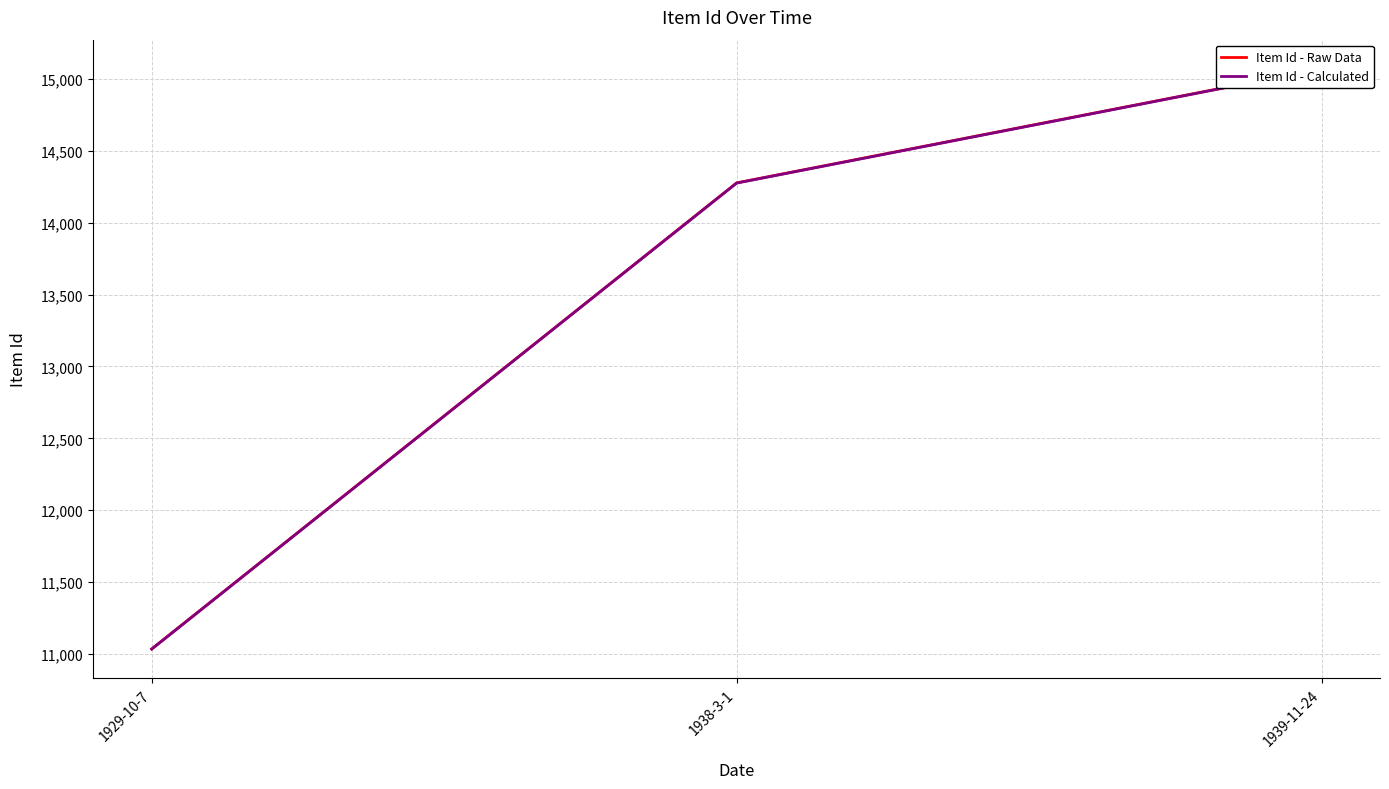

Count the Item Id - Raw Data values in the range 11036 to 15070.

3